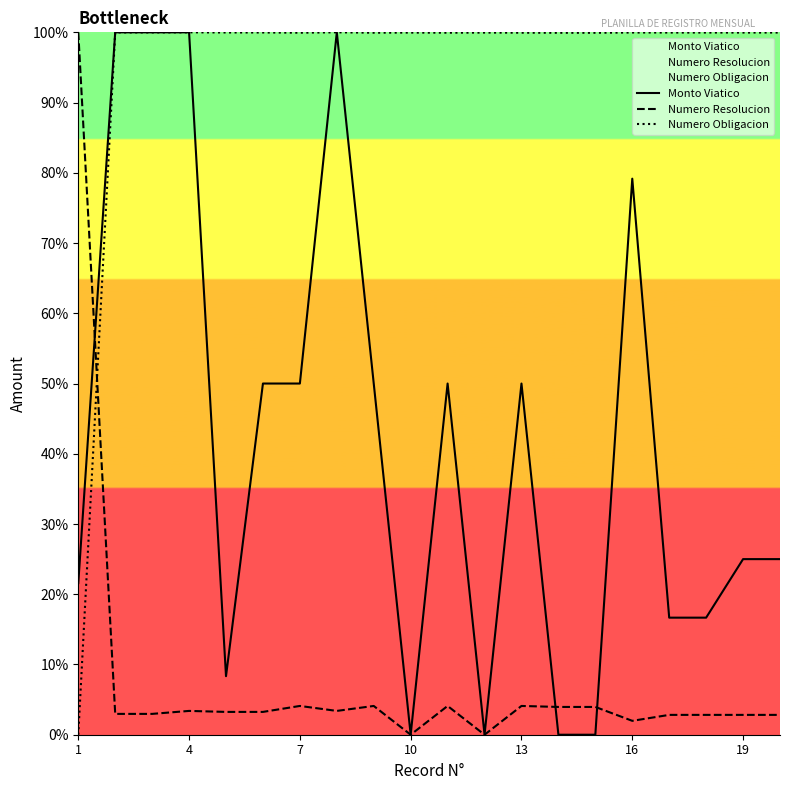

What is the maximum value shown in the chart?

100.0